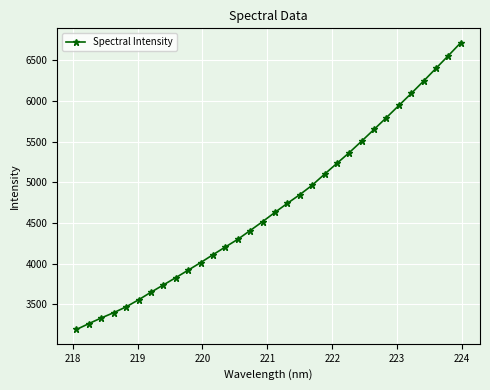

What is the minimum value shown in the chart?

3189.3